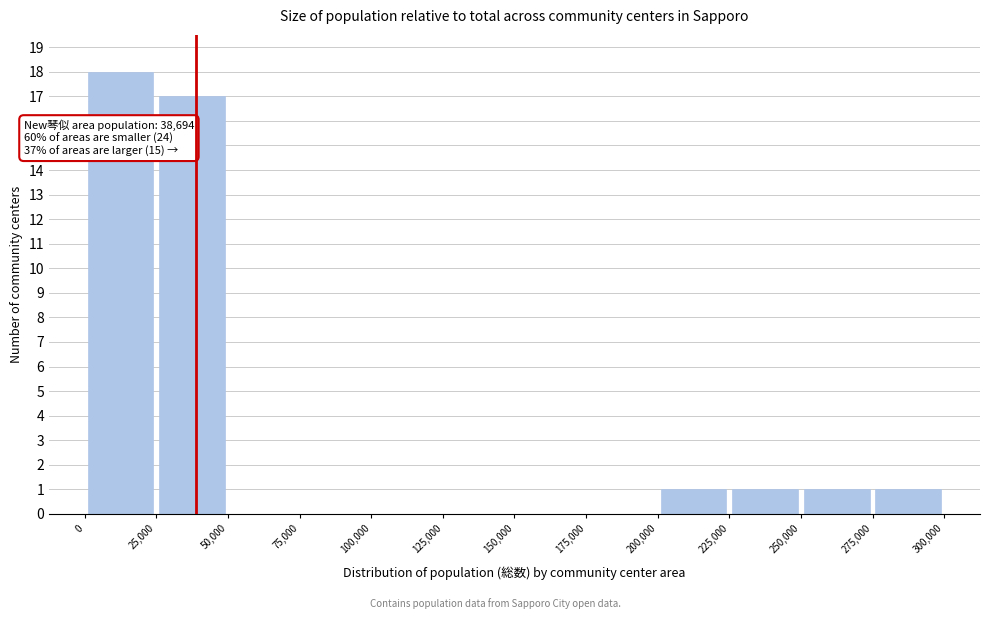

Over which range of the x-axis is the bar tallest?

0 to 25,000